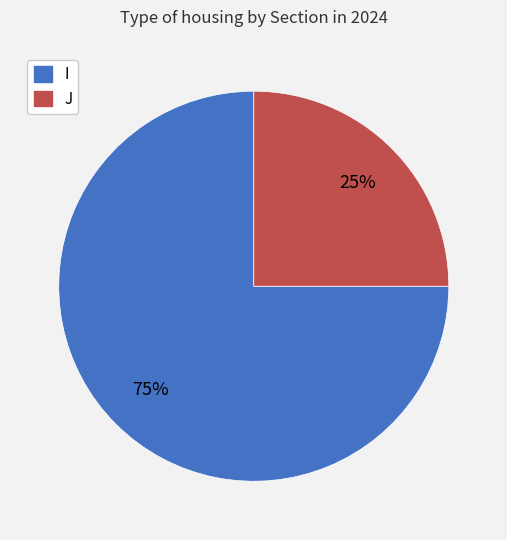

How many slices are in this pie chart?

2